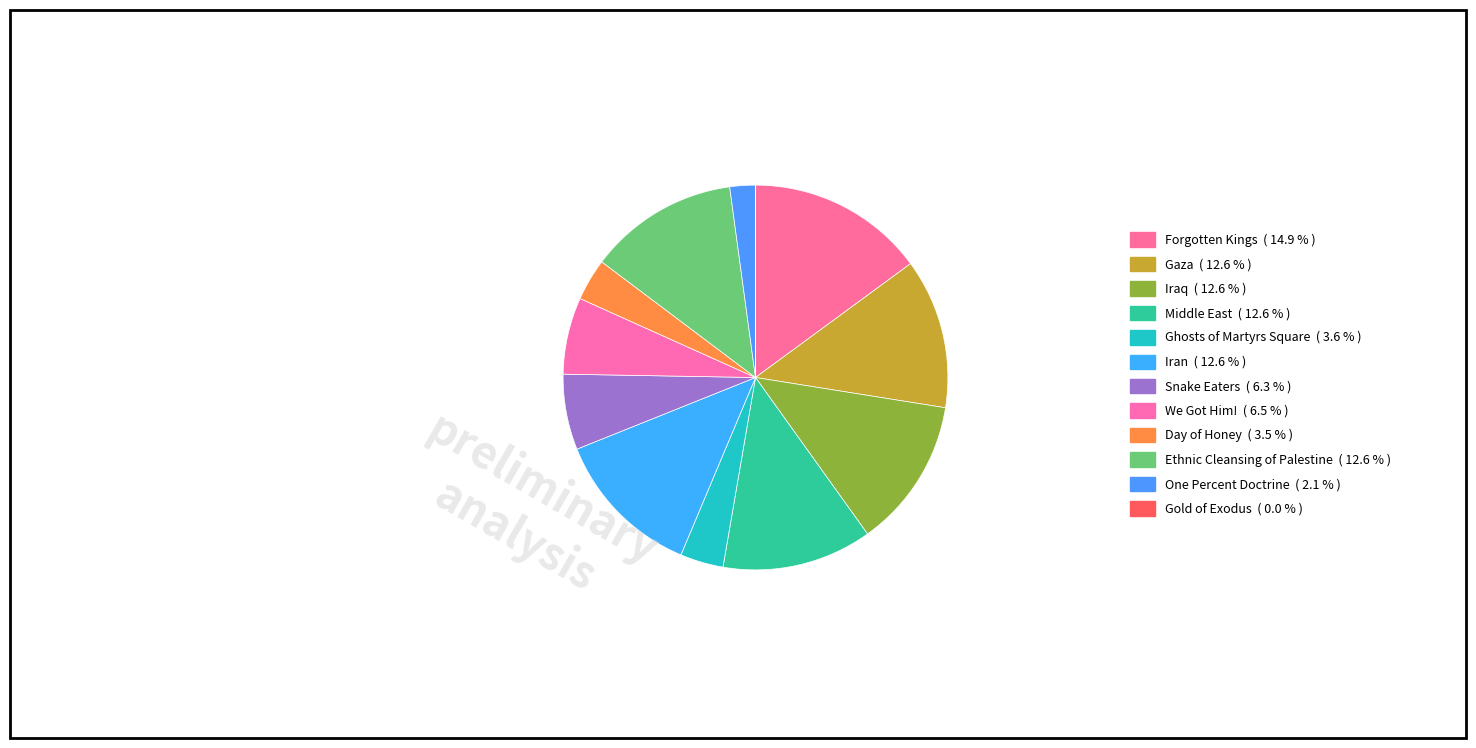

Rank the categories by value from lowest to highest.

Gold of Exodus, One Percent Doctrine, Day of Honey, Ghosts of Martyrs Square, Snake Eaters, We Got Him!, Ethnic Cleansing of Palestine, Gaza, Iran, Iraq, Middle East, Forgotten Kings